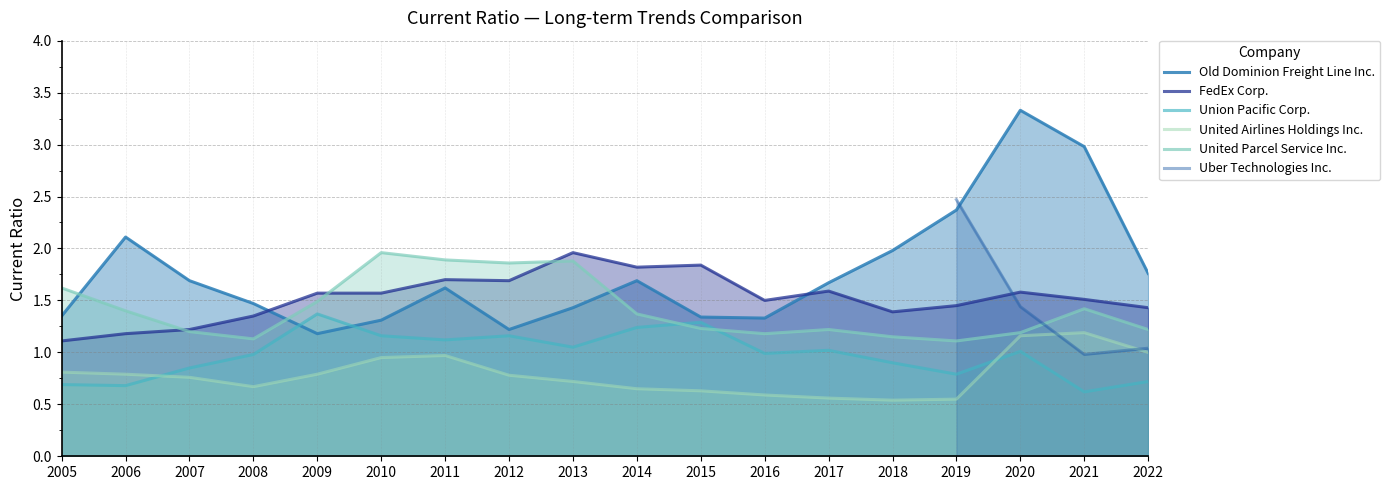

Is the value of United Airlines Holdings Inc. at 2009 greater than the value of Union Pacific Corp. at 2021?

Yes